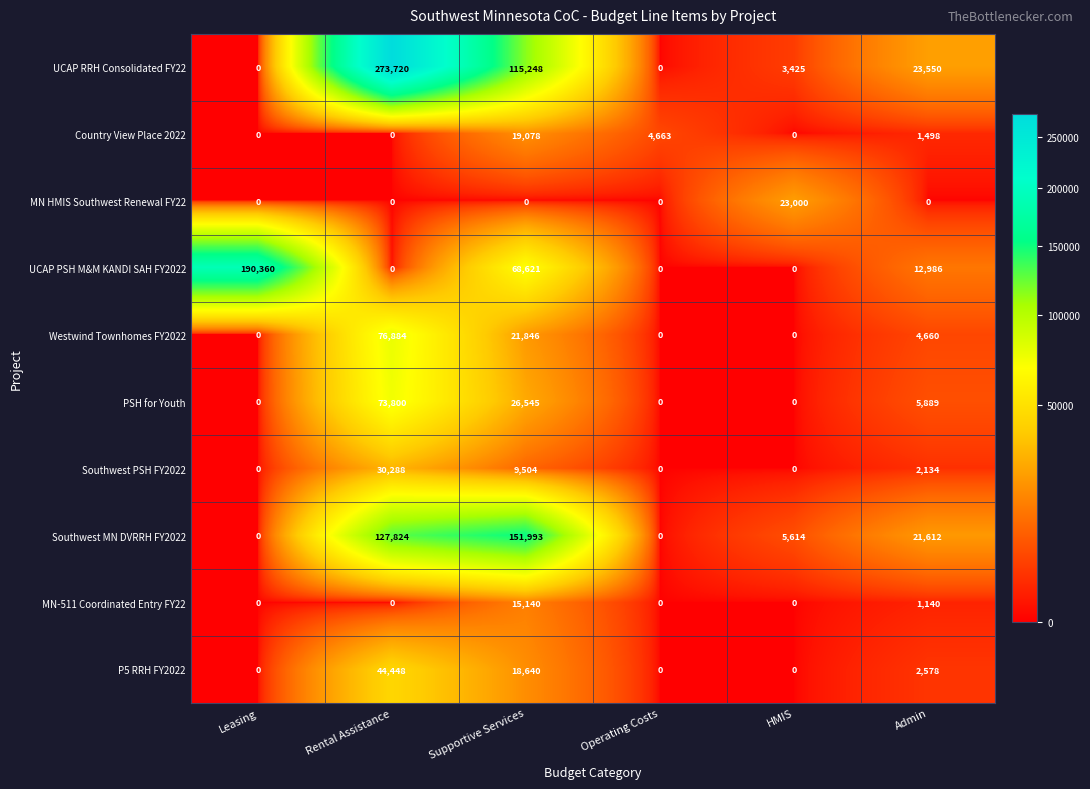

Which series has the largest range (max minus min)?

UCAP RRH Consolidated FY22